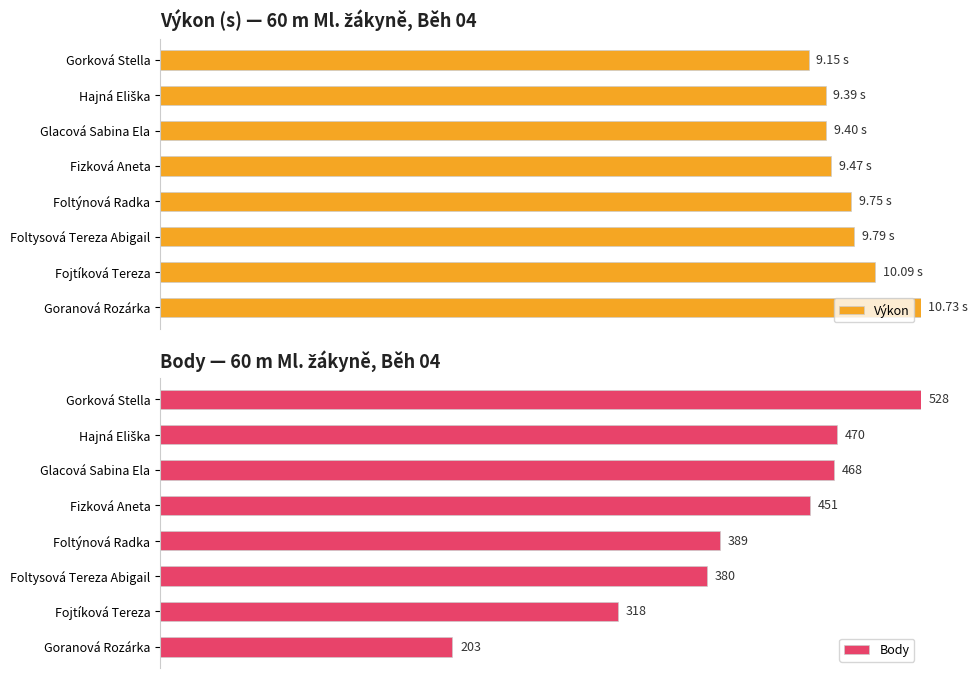

What is the sum of all Výkon values?

724.8